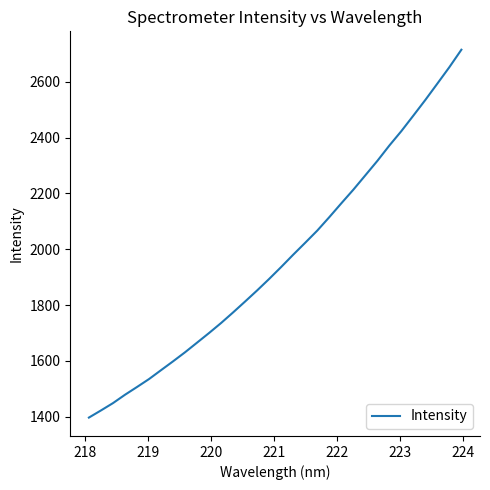

What is the smallest value displayed?

1396.8